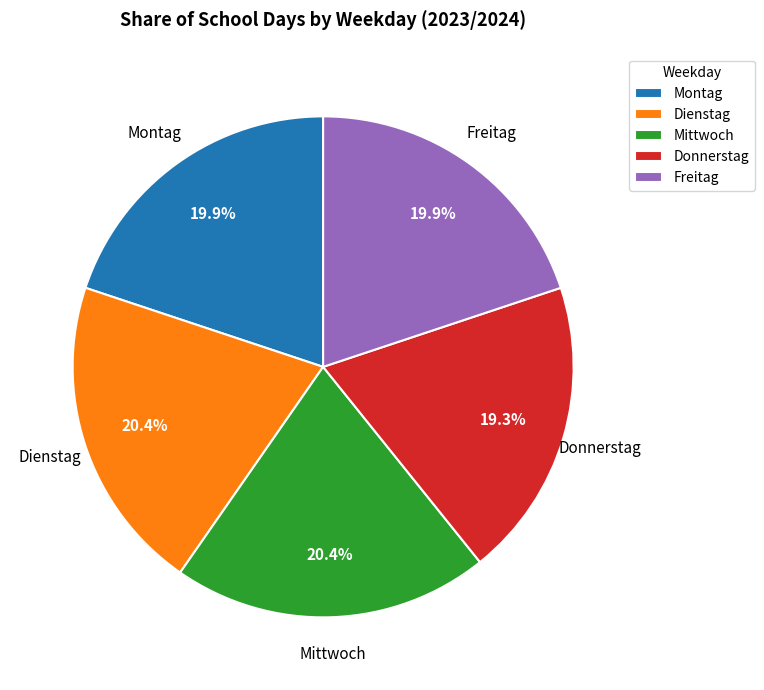

Between Freitag and Mittwoch, which is larger?

Mittwoch